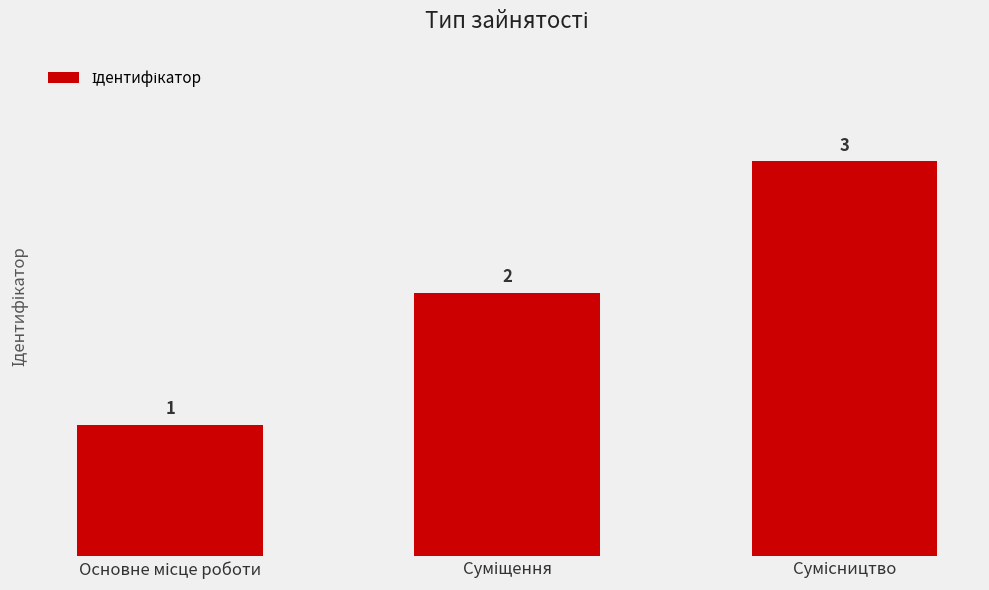

What is the greatest value displayed?

3